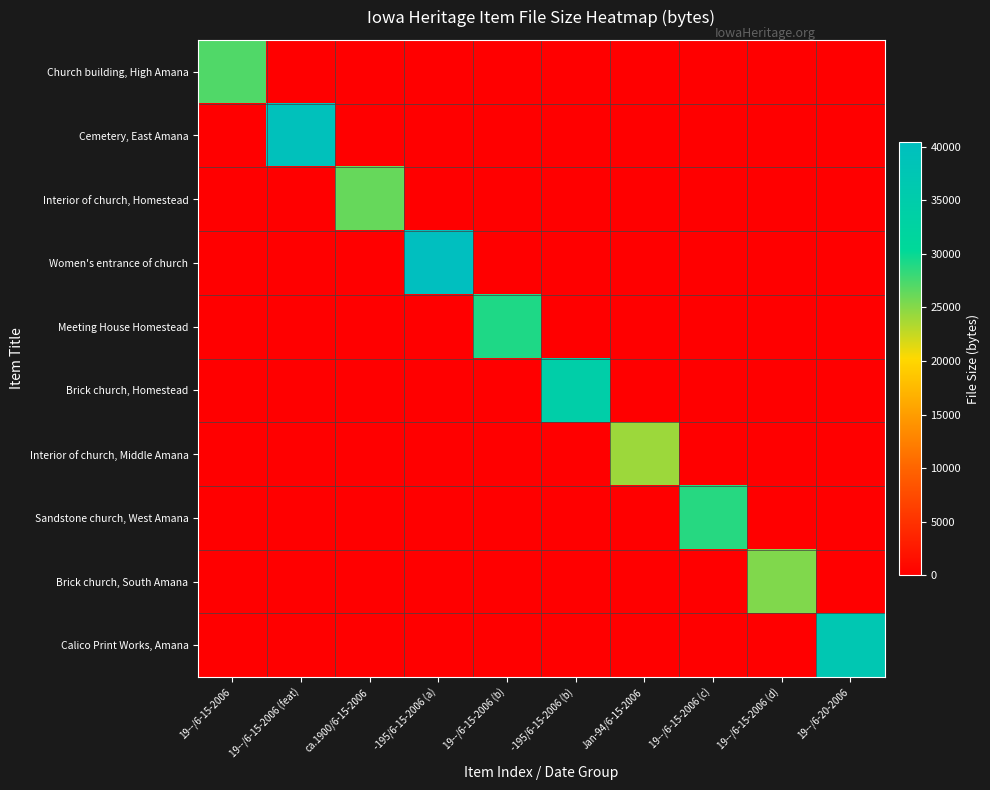

Reading left to right, what are all the values shown in this chart?

Church building, High Amana: 19--/6-15-2006=27127	19--/6-15-2006 (feat)=0	ca.1900/6-15-2006=0	-195/6-15-2006 (a)=0	19--/6-15-2006 (b)=0	-195/6-15-2006 (b)=0	Jan-94/6-15-2006=0	19--/6-15-2006 (c)=0	19--/6-15-2006 (d)=0	19--/6-20-2006=0
Cemetery, East Amana: 19--/6-15-2006=0	19--/6-15-2006 (feat)=39376	ca.1900/6-15-2006=0	-195/6-15-2006 (a)=0	19--/6-15-2006 (b)=0	-195/6-15-2006 (b)=0	Jan-94/6-15-2006=0	19--/6-15-2006 (c)=0	19--/6-15-2006 (d)=0	19--/6-20-2006=0
Interior of church, Homestead: 19--/6-15-2006=0	19--/6-15-2006 (feat)=0	ca.1900/6-15-2006=26267	-195/6-15-2006 (a)=0	19--/6-15-2006 (b)=0	-195/6-15-2006 (b)=0	Jan-94/6-15-2006=0	19--/6-15-2006 (c)=0	19--/6-15-2006 (d)=0	19--/6-20-2006=0
Women's entrance of church: 19--/6-15-2006=0	19--/6-15-2006 (feat)=0	ca.1900/6-15-2006=0	-195/6-15-2006 (a)=40463	19--/6-15-2006 (b)=0	-195/6-15-2006 (b)=0	Jan-94/6-15-2006=0	19--/6-15-2006 (c)=0	19--/6-15-2006 (d)=0	19--/6-20-2006=0
Meeting House Homestead: 19--/6-15-2006=0	19--/6-15-2006 (feat)=0	ca.1900/6-15-2006=0	-195/6-15-2006 (a)=0	19--/6-15-2006 (b)=29115	-195/6-15-2006 (b)=0	Jan-94/6-15-2006=0	19--/6-15-2006 (c)=0	19--/6-15-2006 (d)=0	19--/6-20-2006=0
Brick church, Homestead: 19--/6-15-2006=0	19--/6-15-2006 (feat)=0	ca.1900/6-15-2006=0	-195/6-15-2006 (a)=0	19--/6-15-2006 (b)=0	-195/6-15-2006 (b)=34308	Jan-94/6-15-2006=0	19--/6-15-2006 (c)=0	19--/6-15-2006 (d)=0	19--/6-20-2006=0
Interior of church, Middle Amana: 19--/6-15-2006=0	19--/6-15-2006 (feat)=0	ca.1900/6-15-2006=0	-195/6-15-2006 (a)=0	19--/6-15-2006 (b)=0	-195/6-15-2006 (b)=0	Jan-94/6-15-2006=24123	19--/6-15-2006 (c)=0	19--/6-15-2006 (d)=0	19--/6-20-2006=0
Sandstone church, West Amana: 19--/6-15-2006=0	19--/6-15-2006 (feat)=0	ca.1900/6-15-2006=0	-195/6-15-2006 (a)=0	19--/6-15-2006 (b)=0	-195/6-15-2006 (b)=0	Jan-94/6-15-2006=0	19--/6-15-2006 (c)=28781	19--/6-15-2006 (d)=0	19--/6-20-2006=0
Brick church, South Amana: 19--/6-15-2006=0	19--/6-15-2006 (feat)=0	ca.1900/6-15-2006=0	-195/6-15-2006 (a)=0	19--/6-15-2006 (b)=0	-195/6-15-2006 (b)=0	Jan-94/6-15-2006=0	19--/6-15-2006 (c)=0	19--/6-15-2006 (d)=25217	19--/6-20-2006=0
Calico Print Works, Amana: 19--/6-15-2006=0	19--/6-15-2006 (feat)=0	ca.1900/6-15-2006=0	-195/6-15-2006 (a)=0	19--/6-15-2006 (b)=0	-195/6-15-2006 (b)=0	Jan-94/6-15-2006=0	19--/6-15-2006 (c)=0	19--/6-15-2006 (d)=0	19--/6-20-2006=37174